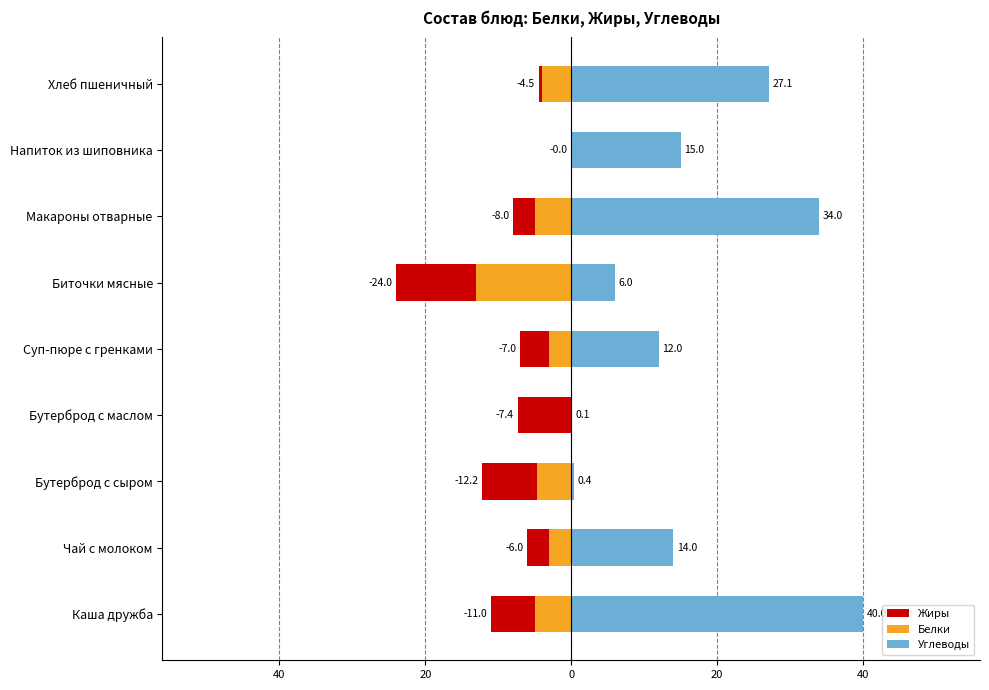

How many groups of bars are there?

9